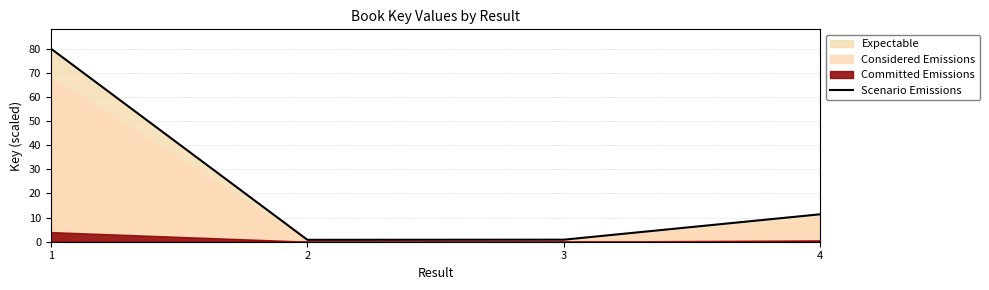

What is the greatest value displayed?

80.0